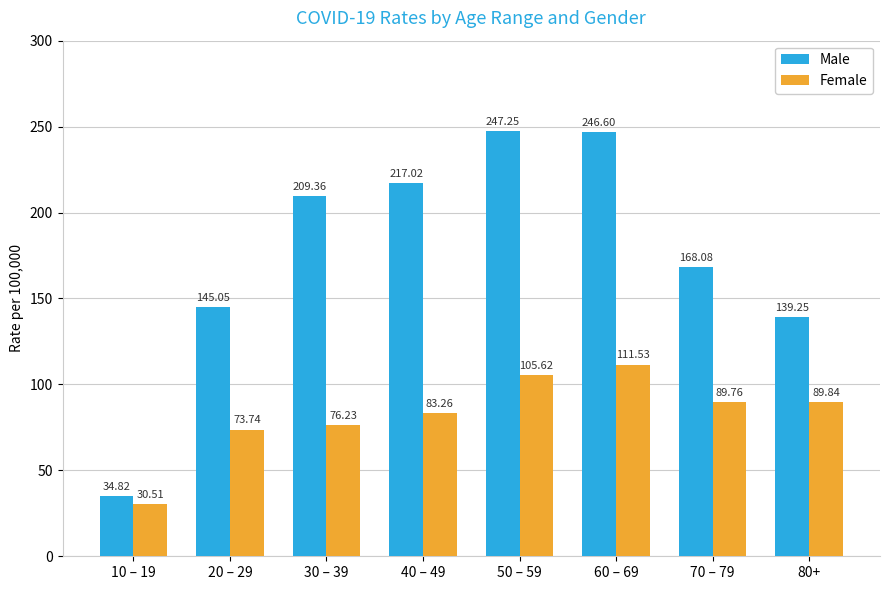

At which label is Male closest to 141?

80+